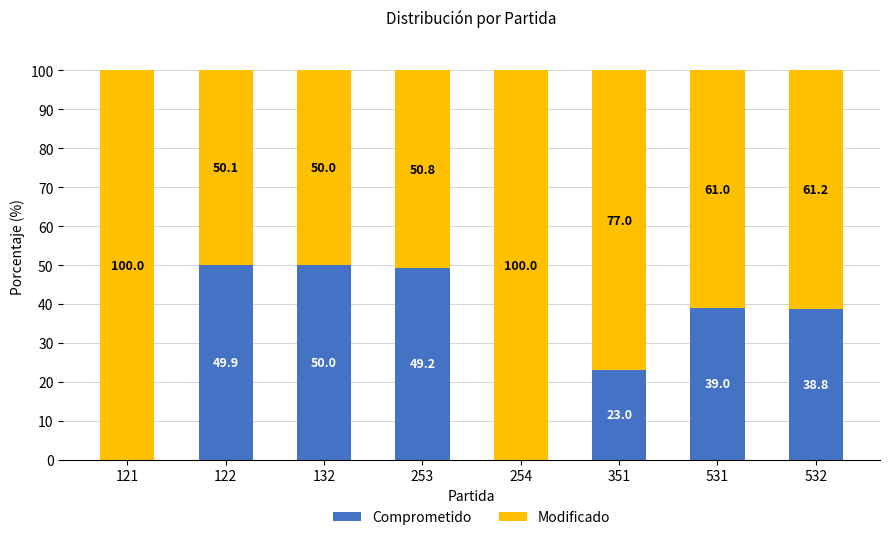

Is it true that Comprometido equals 23.0 at 351?

True